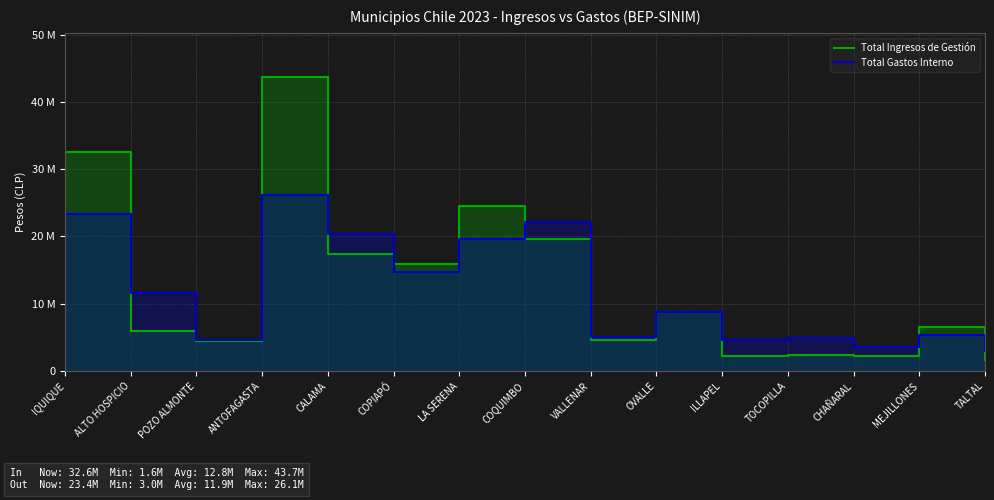

What is the label of the 2nd point from the left?

ALTO HOSPICIO